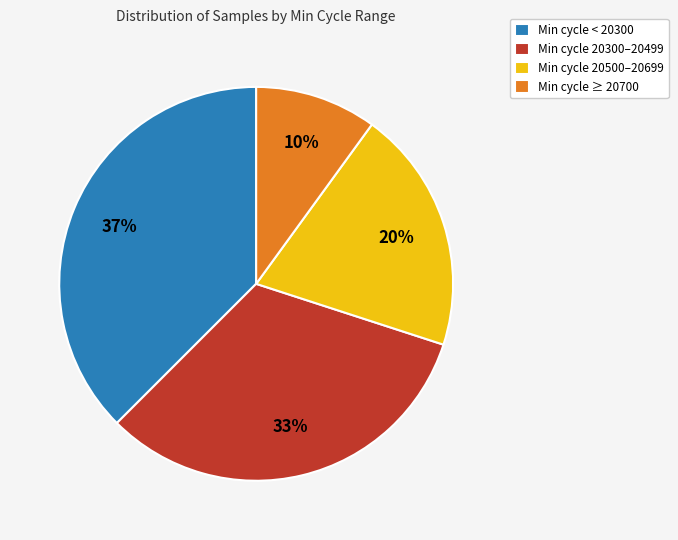

Is it true that Min cycle 20500–20699 is 20% of the pie?

True